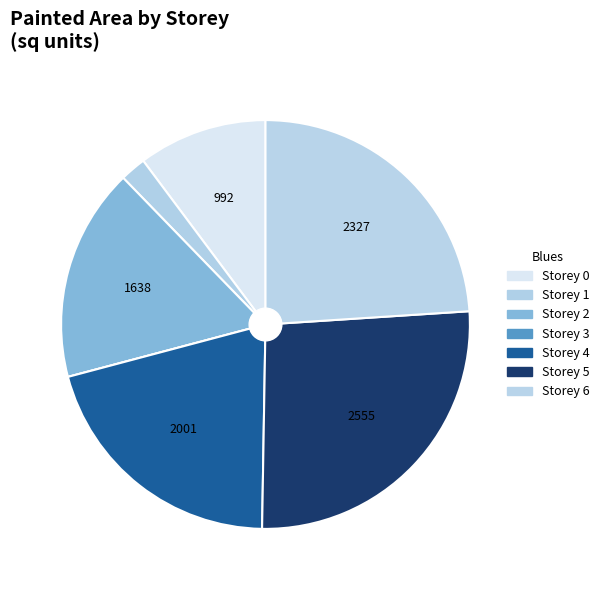

How many segments does this pie chart have?

6